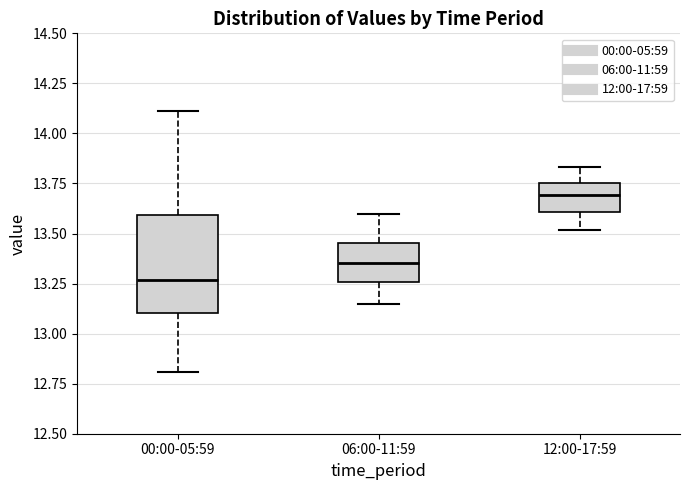

Which box is the tallest, from its lower edge to its upper edge?

00:00-05:59